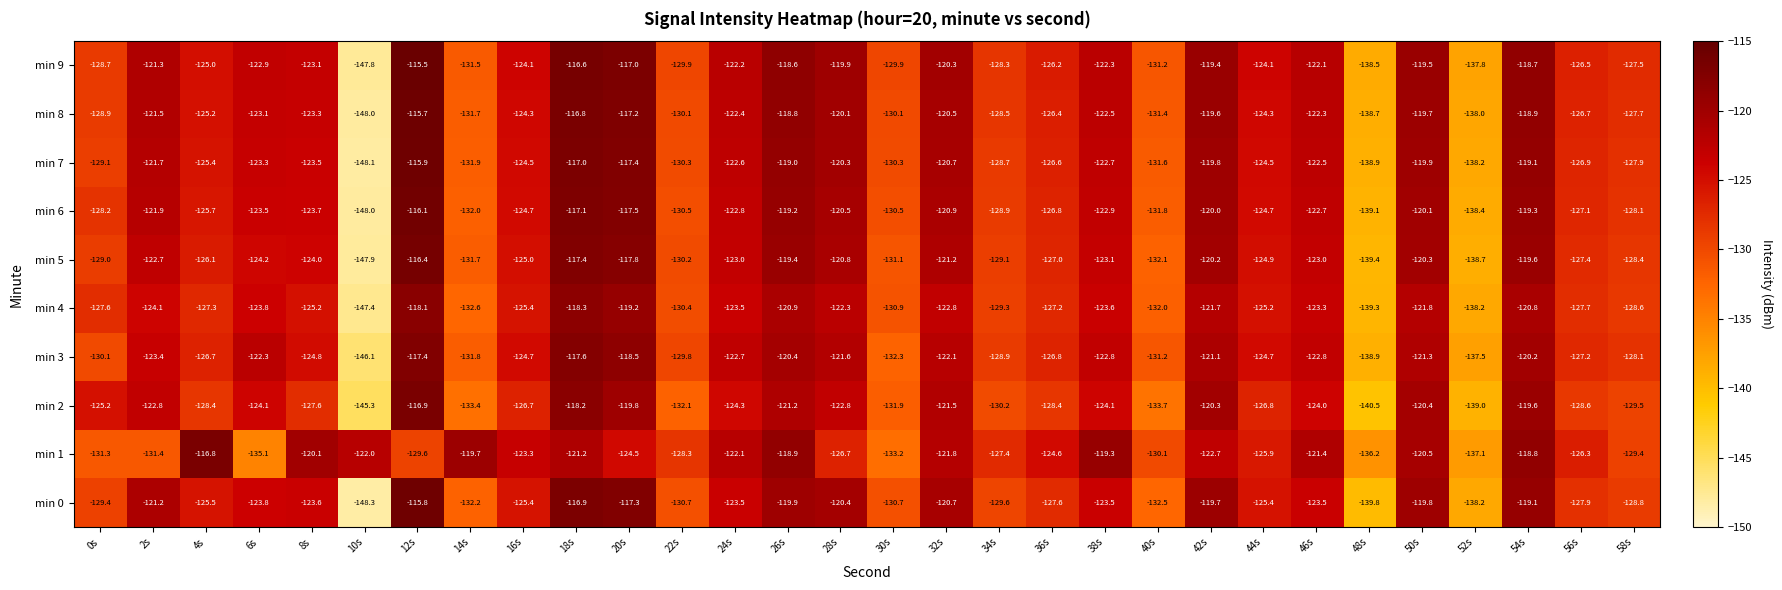

Read the min 9 value at 38s.

-122.3